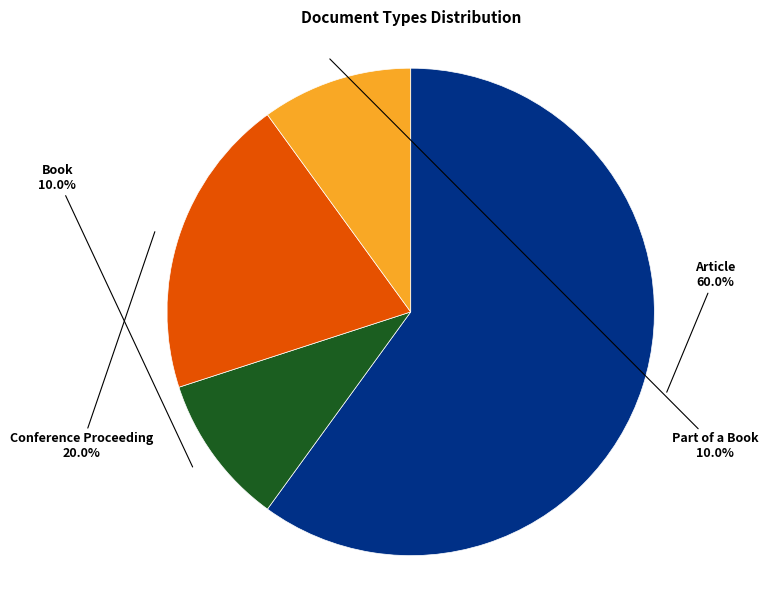

Is there a majority slice in this chart?

Yes